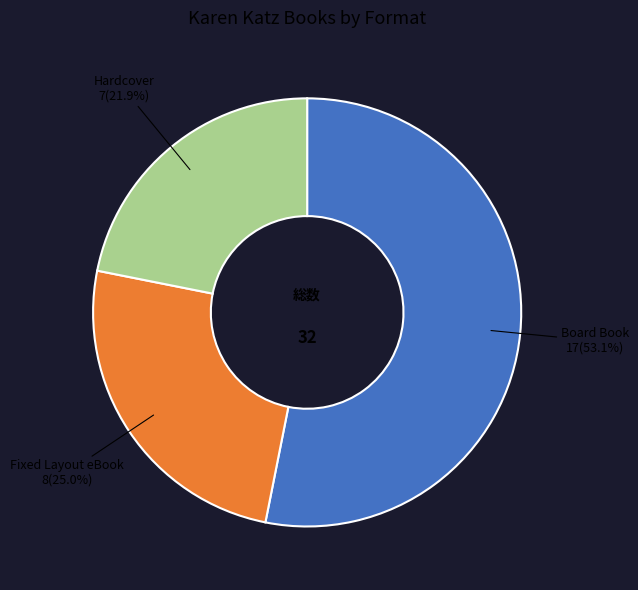

Which has a higher value, Hardcover or Fixed Layout eBook?

Fixed Layout eBook